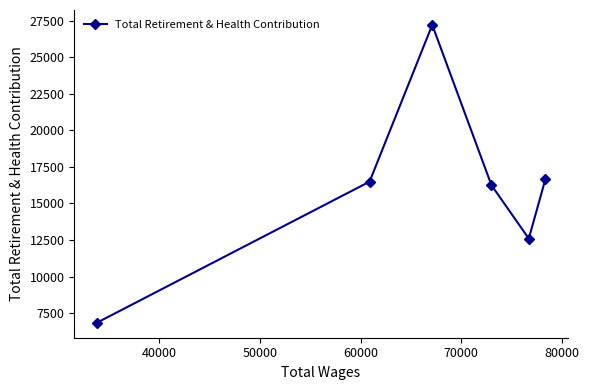

What is the maximum value shown in the chart?

27200